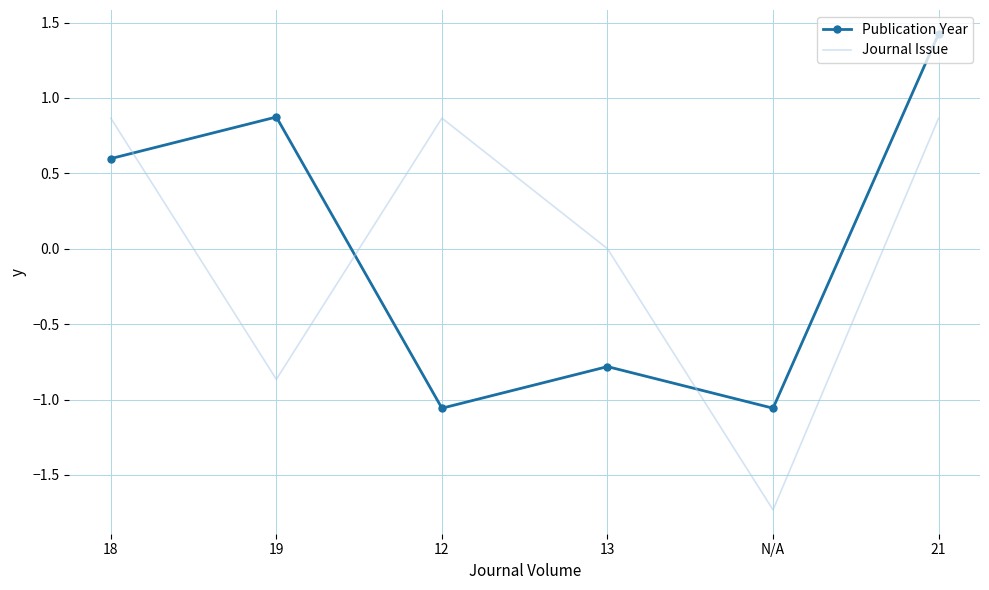

What is the difference between the maximum and second lowest values in the Publication Year series?

2.5